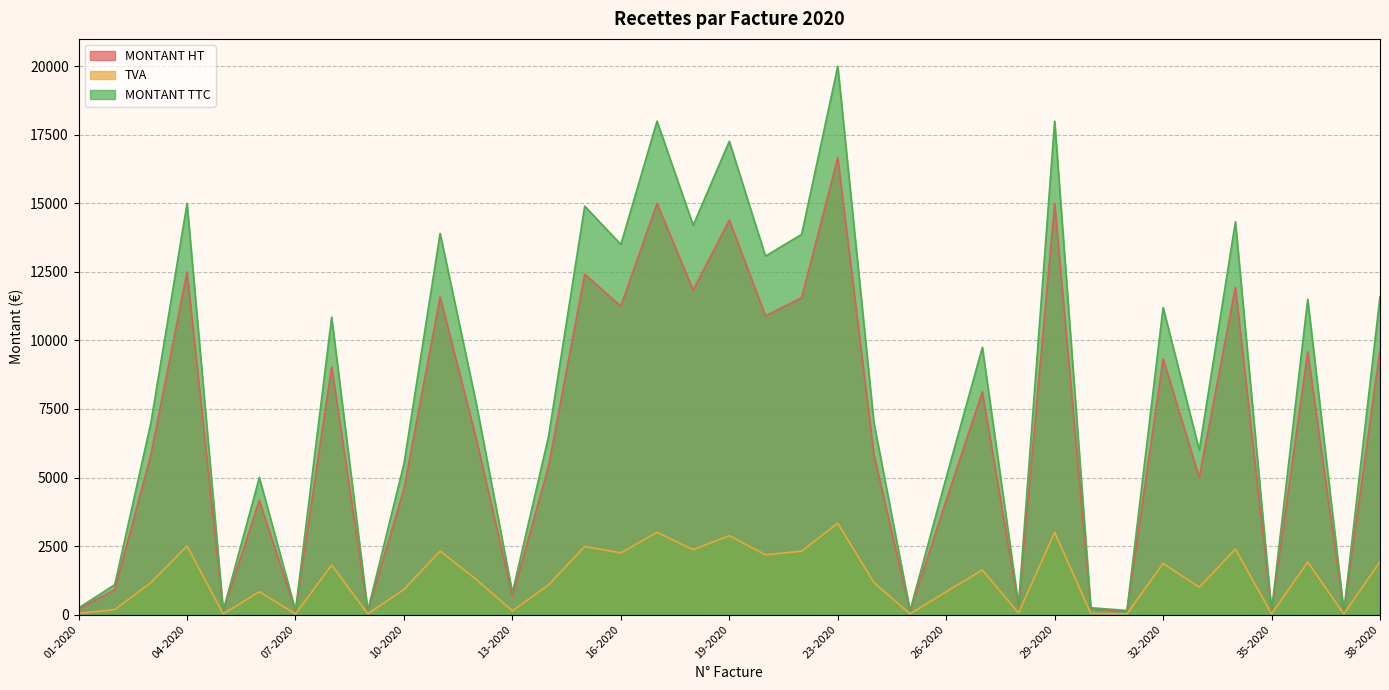

Rank the series by their average value, from lowest to highest.

TVA, MONTANT HT, MONTANT TTC